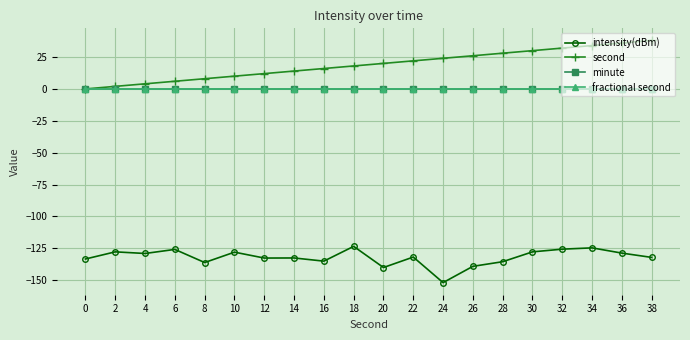

Is this an area chart (filled region under the line)?

No